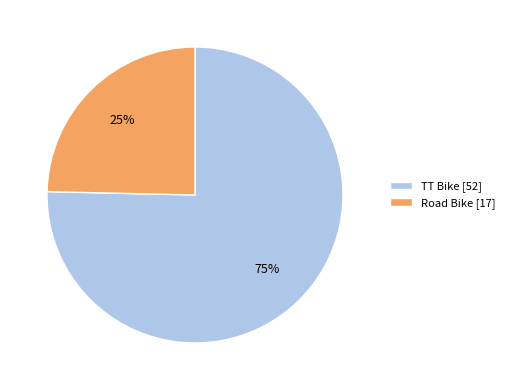

What is the largest slice in the pie chart?

TT Bike